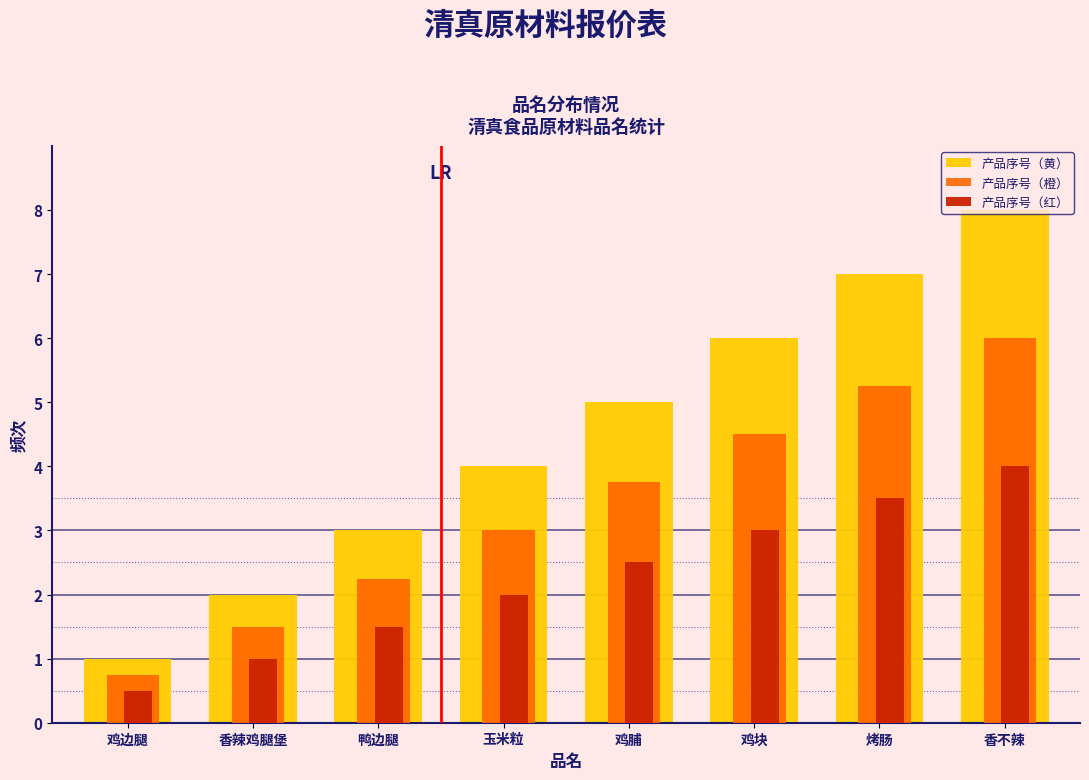

The value of 产品序号（橙） at 鸭边腿 is 3.6. True or false?

False